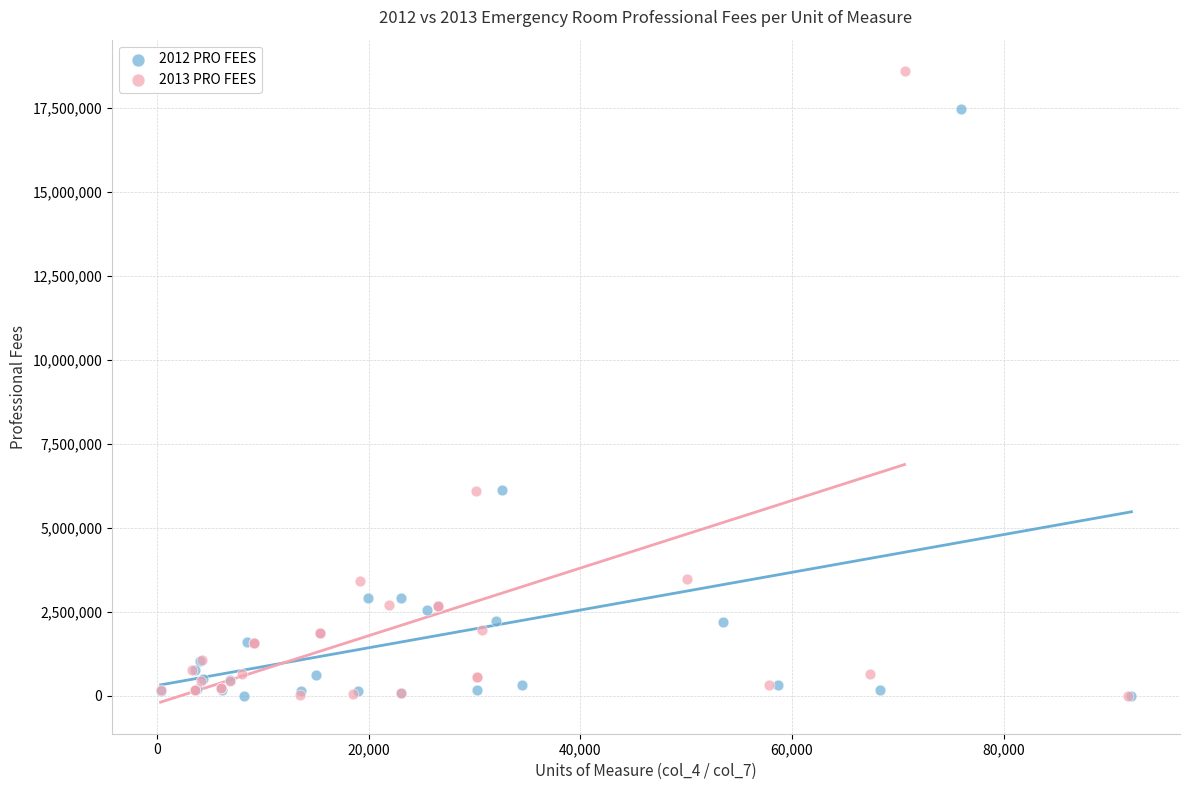

Which series contains the highest Y value?

2013 PRO FEES